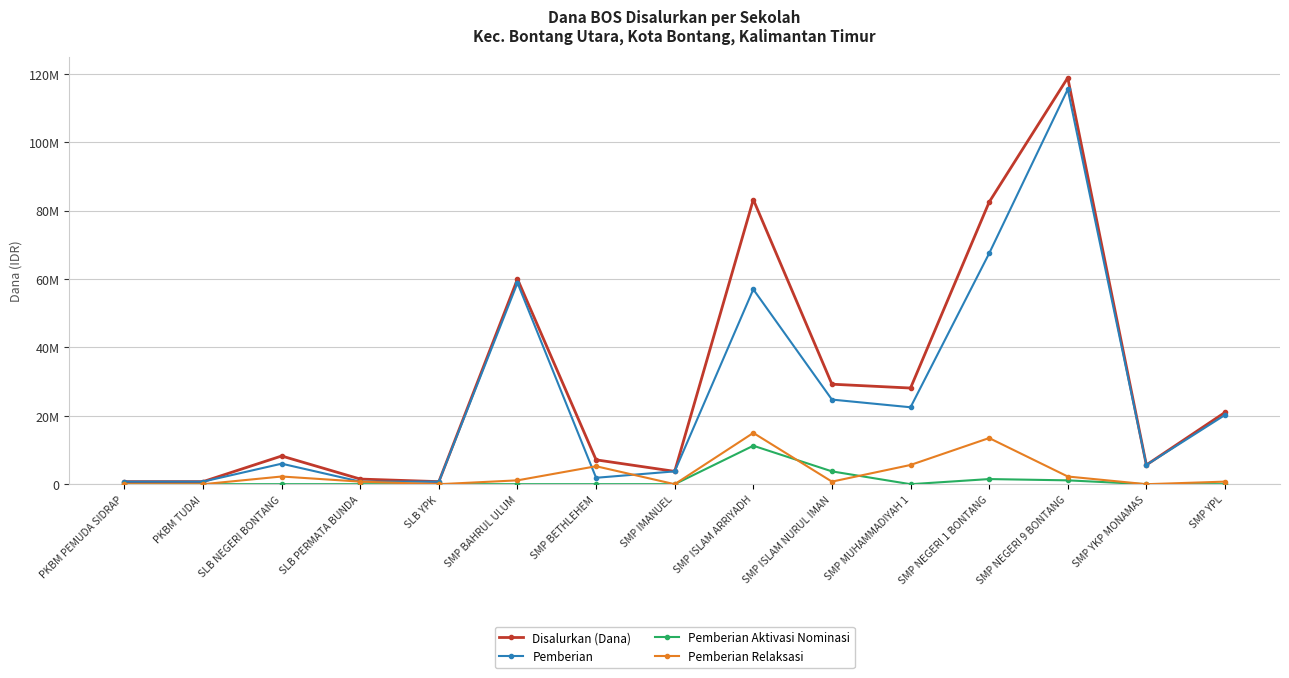

What is the maximum value for Pemberian?

115500000